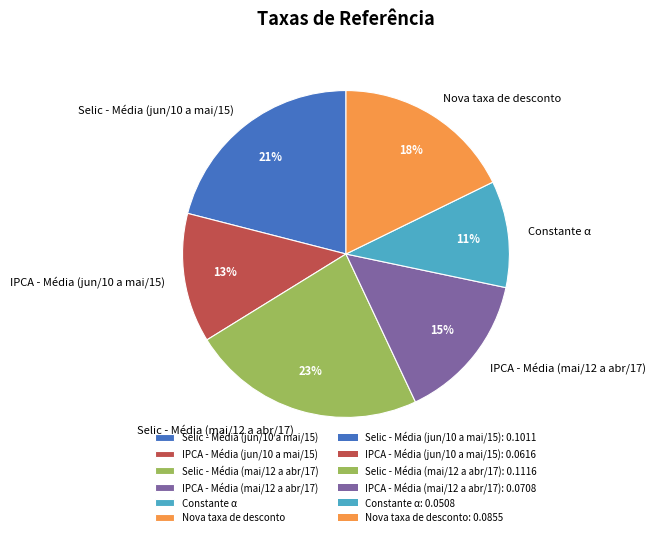

To the nearest percent, what portion does Nova taxa de desconto represent?

18%